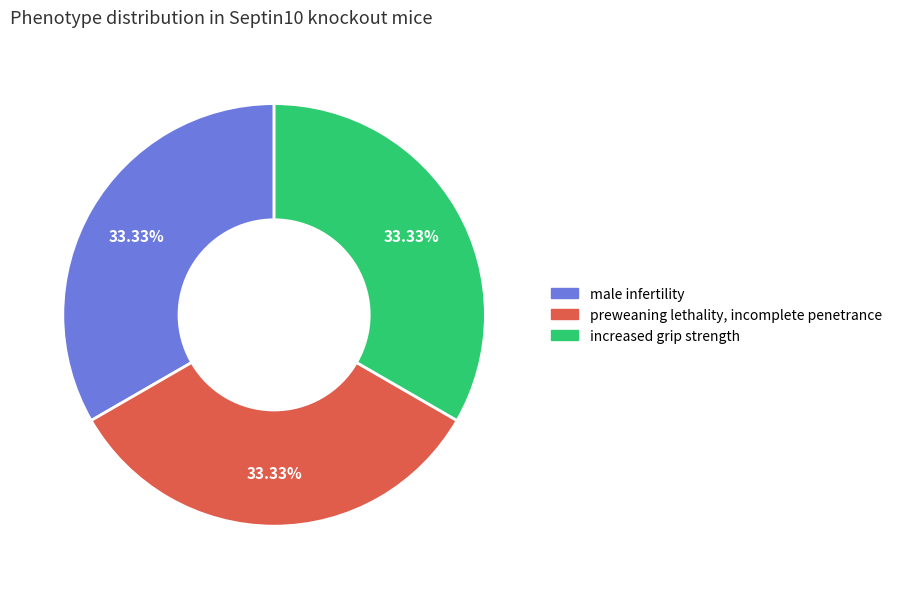

To the nearest percent, what is the difference between the male infertility and increased grip strength slice percentages?

0%